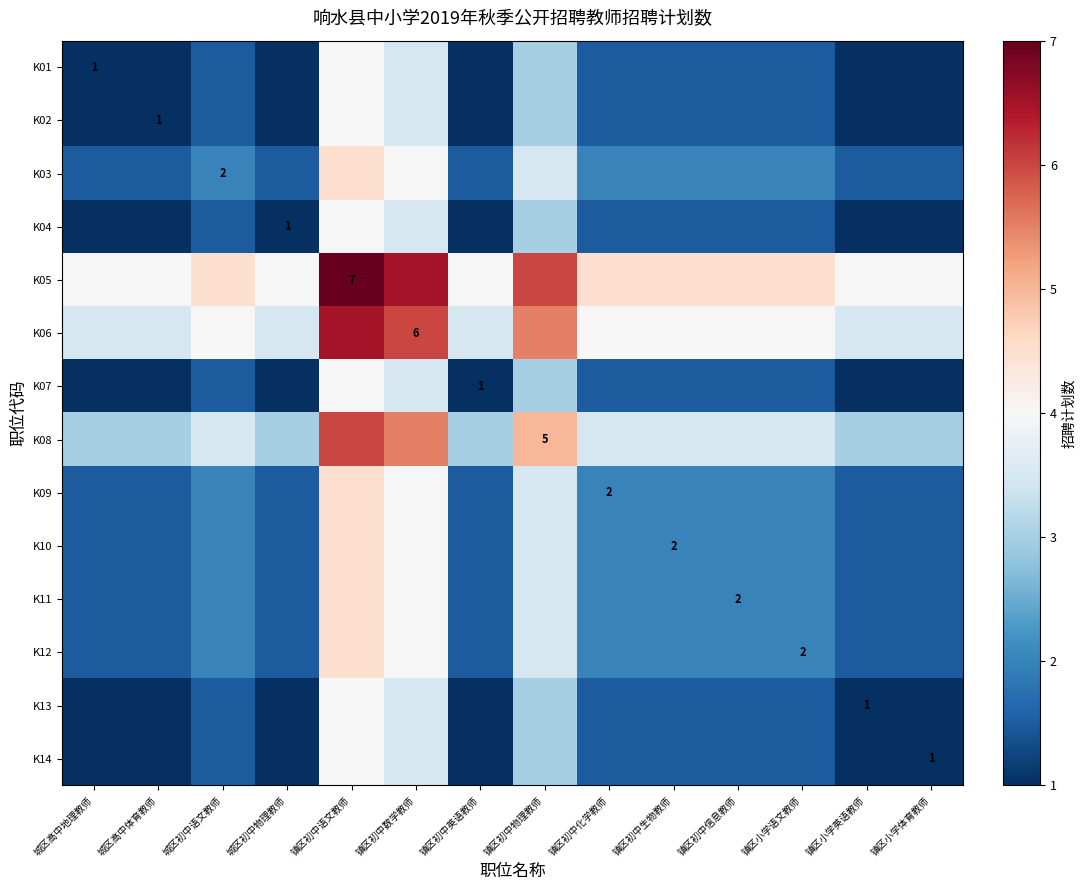

Is it true that K07 equals 0.4 at 镇区初中英语教师?

False